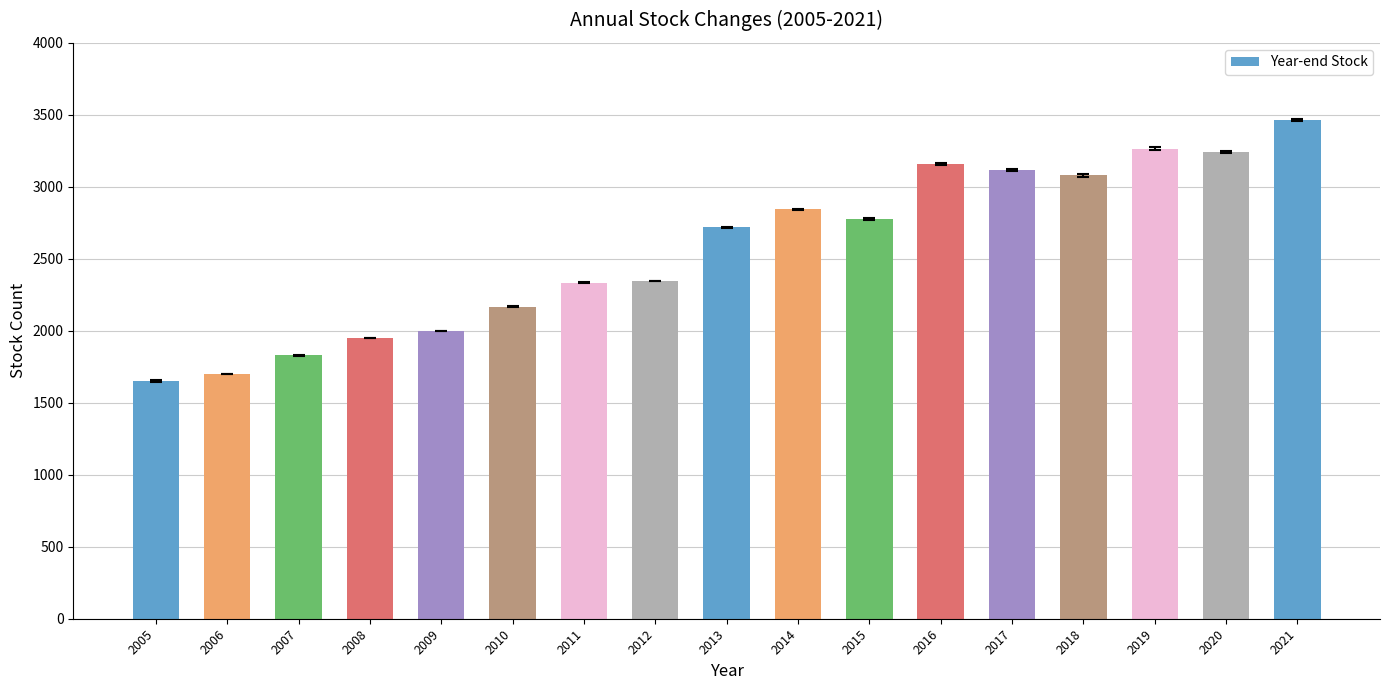

What is the value of the 13th bar from the left?

3119